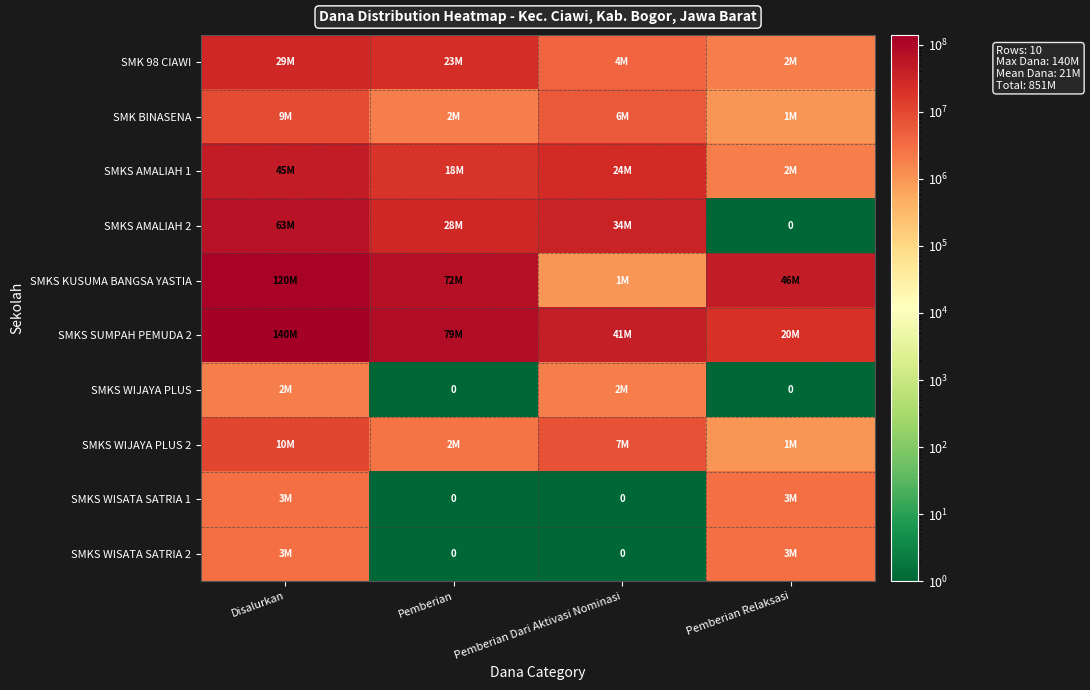

What is the difference between the SMKS AMALIAH 1 values at Pemberian Dari Aktivasi Nominasi and Disalurkan?

20500000.0